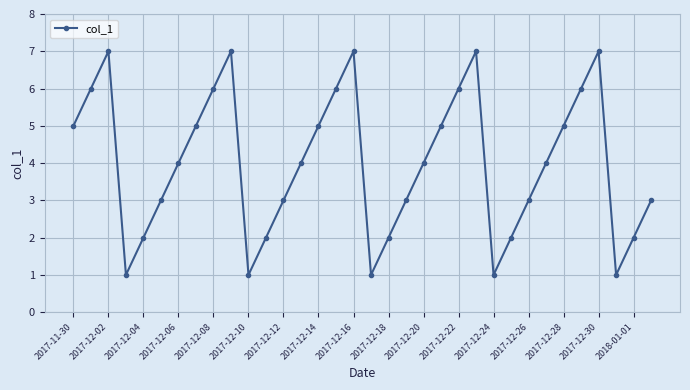

How many points are lower than both their immediate neighbors (excluding endpoints)?

5